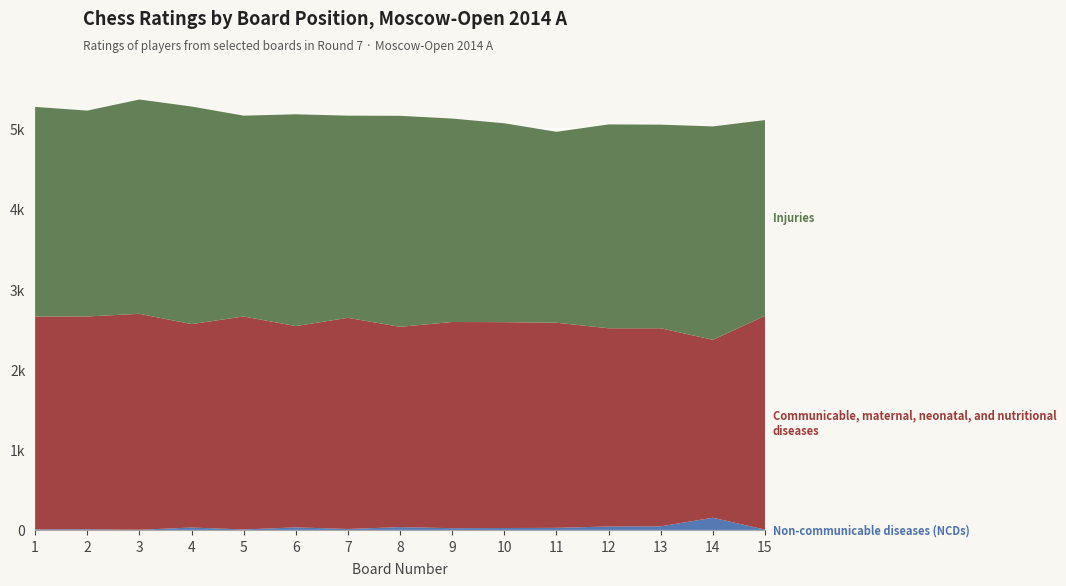

Reading left to right, transcribe all the data shown in this chart.

Non-communicable diseases (NCDs): 7	8	2	30	6	32	12	35	22	24	26	43	45	152	4
Communicable, maternal, neonatal, and nutritional diseases: 2651	2651	2690	2534	2653	2507	2630	2495	2568	2564	2555	2469	2467	2216	2663
Injuries: 2611	2564	2669	2710	2501	2638	2518	2628	2534	2477	2378	2539	2536	2658	2438